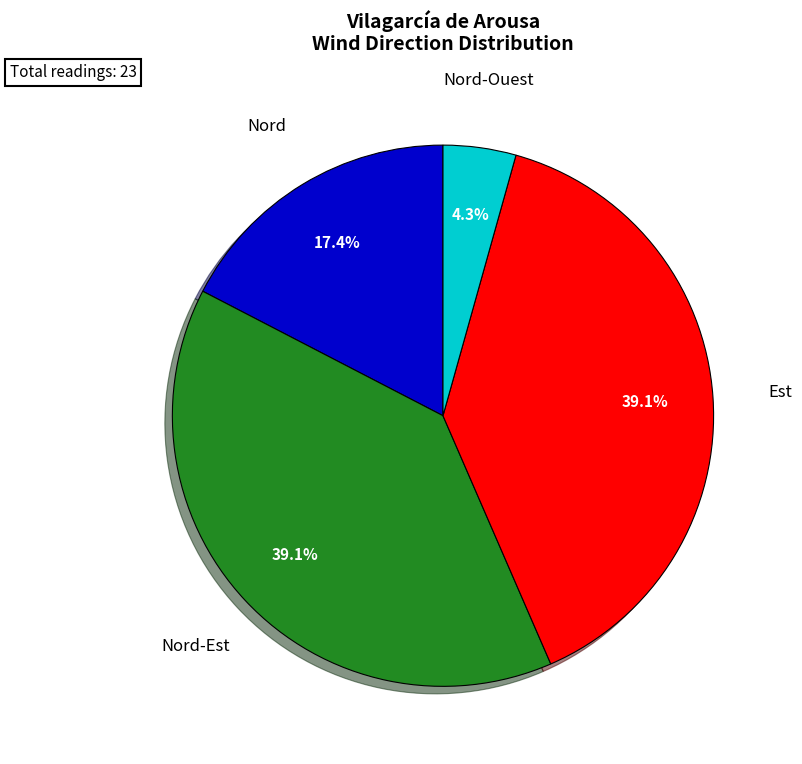

Does any single category account for the majority?

No